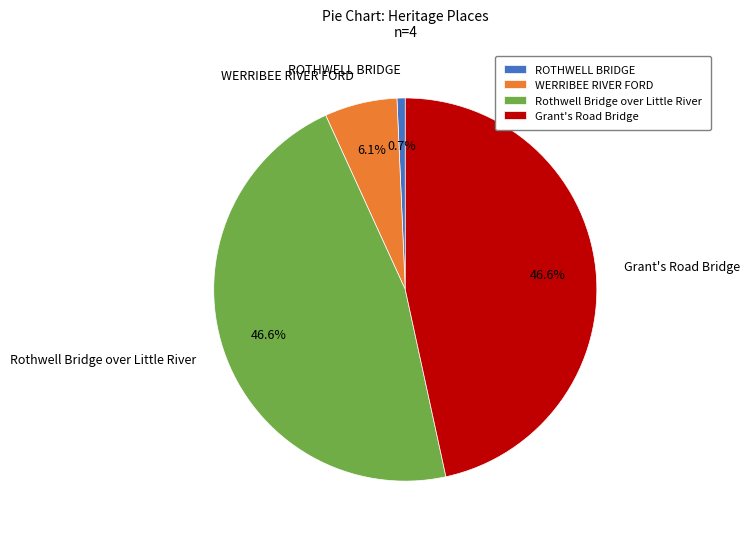

What is the smallest slice in the pie chart?

ROTHWELL BRIDGE